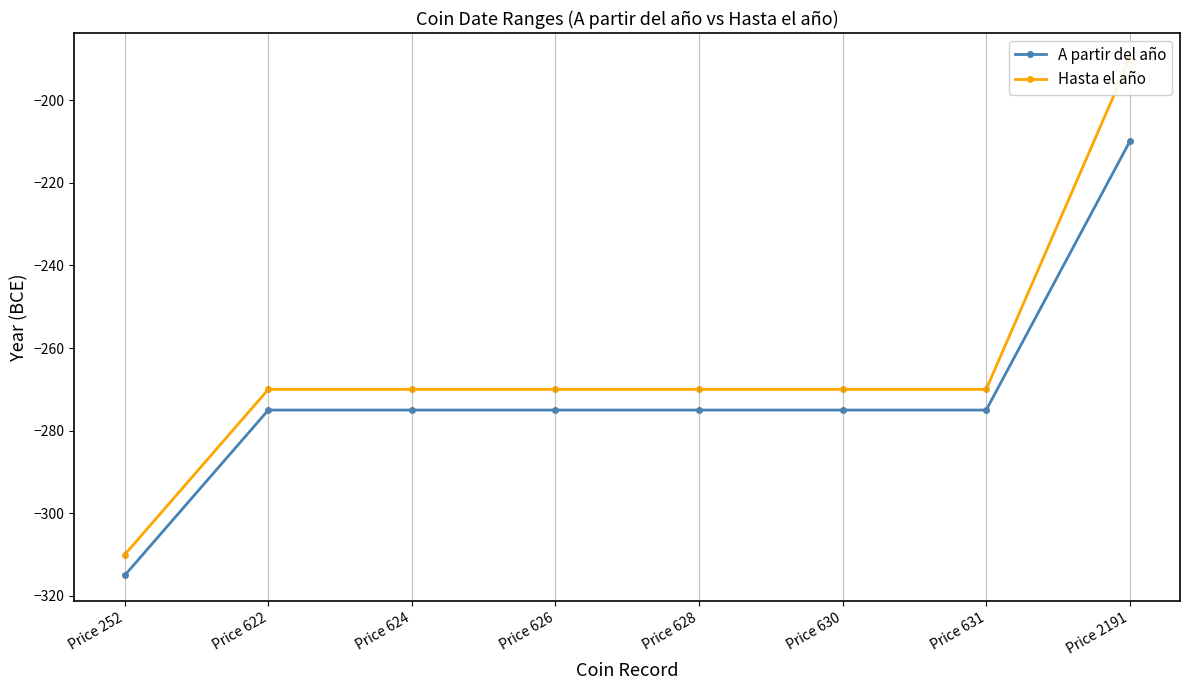

What is the maximum value for Hasta el año?

-190